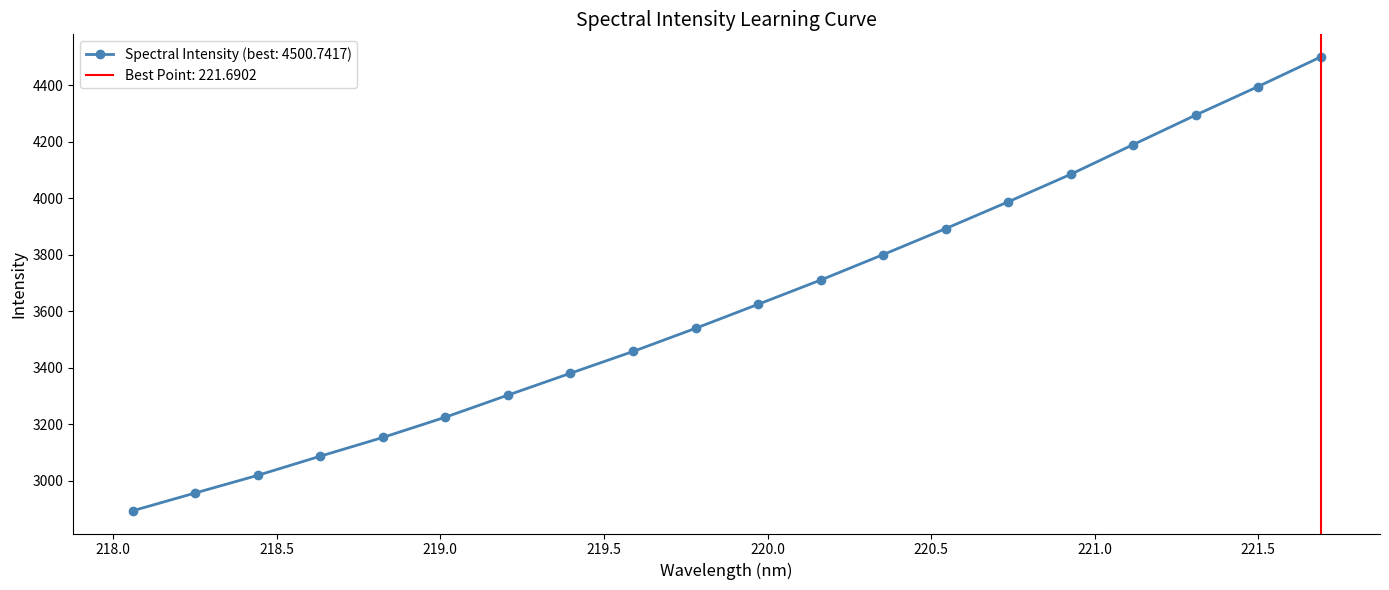

Rank the categories by value from lowest to highest.

218.0596, 218.2508, 218.442, 218.6332, 218.8244, 219.0156, 219.2067, 219.3979, 219.589, 219.7801, 219.9712, 220.1623, 220.3533, 220.5444, 220.7354, 220.9264, 221.1174, 221.3083, 221.4993, 221.6902